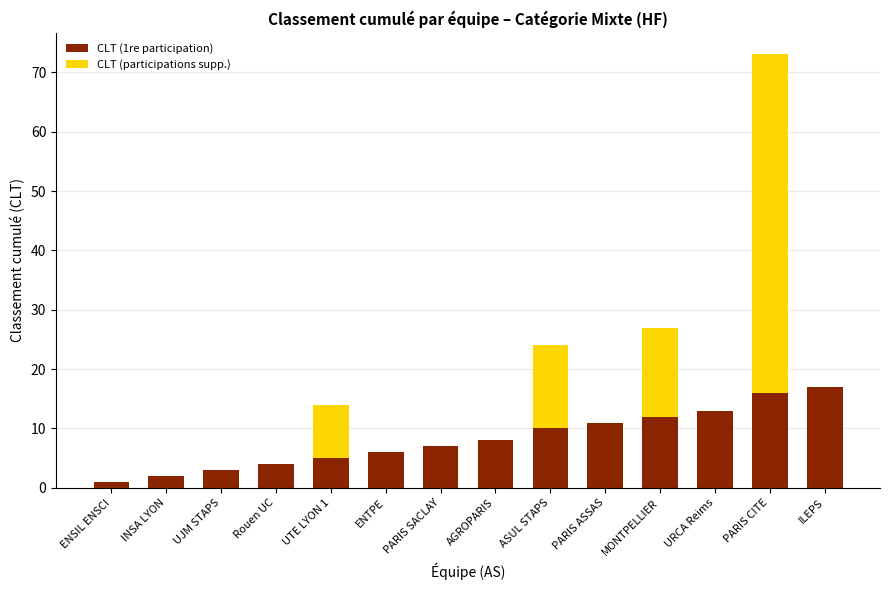

Is it true that CLT (1re participation) equals 6 at ASUL STAPS?

False